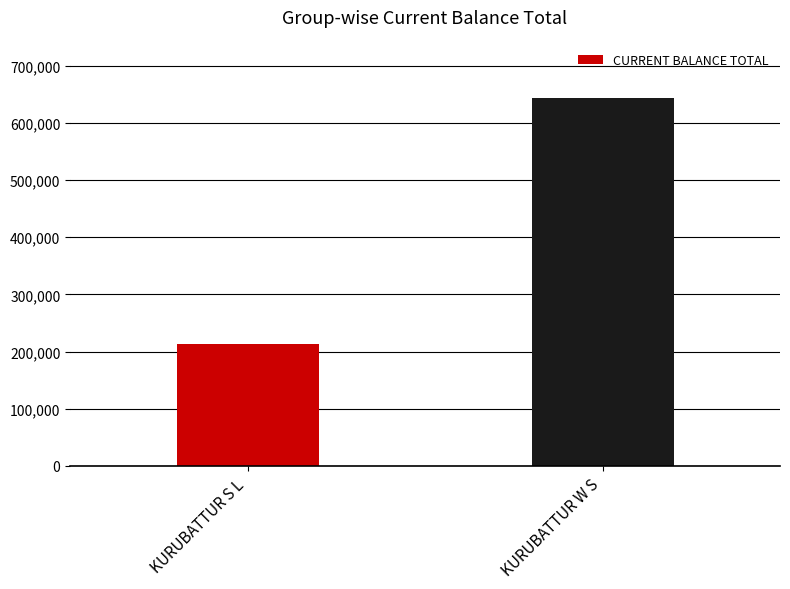

What is the label of the 2nd bar from the right?

KURUBATTUR S L